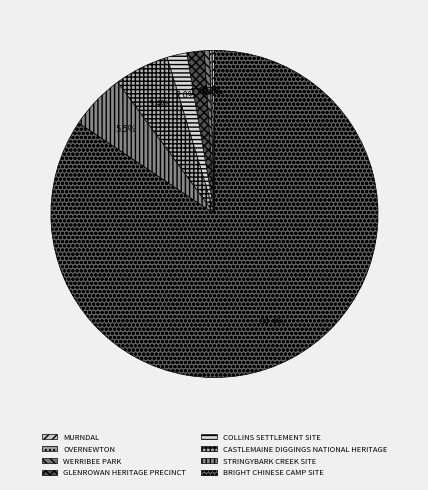

True or false: GLENROWAN HERITAGE PRECINCT accounts for 2% of the total.

True